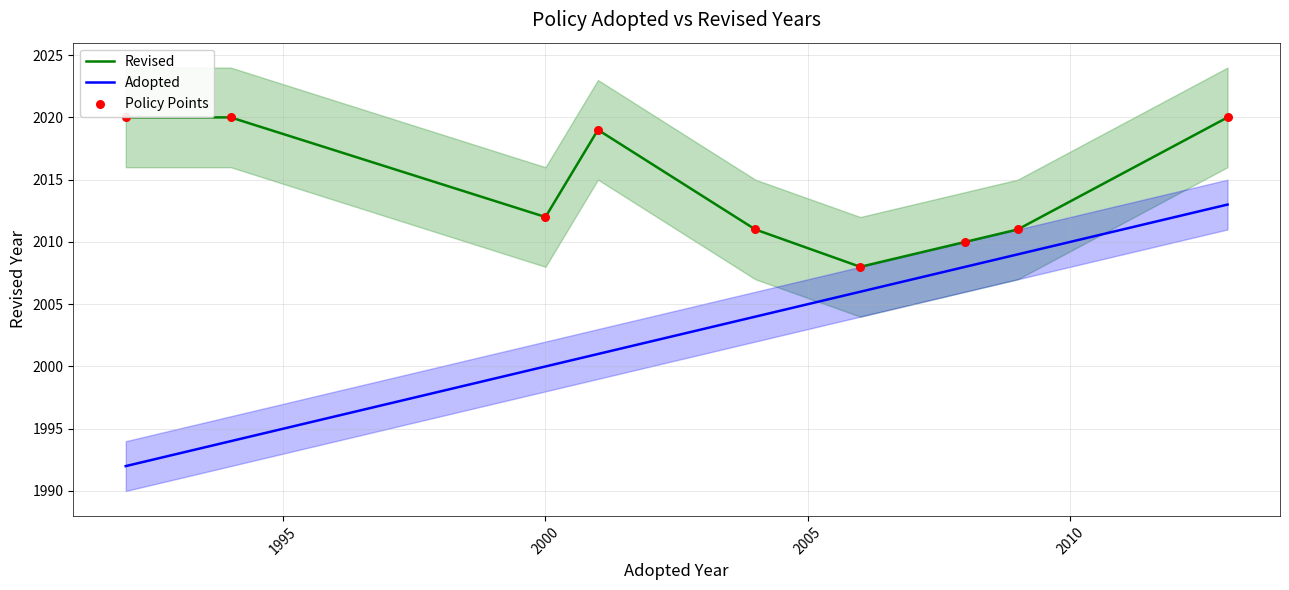

At how many categories does at least one series exceed 2006?

9